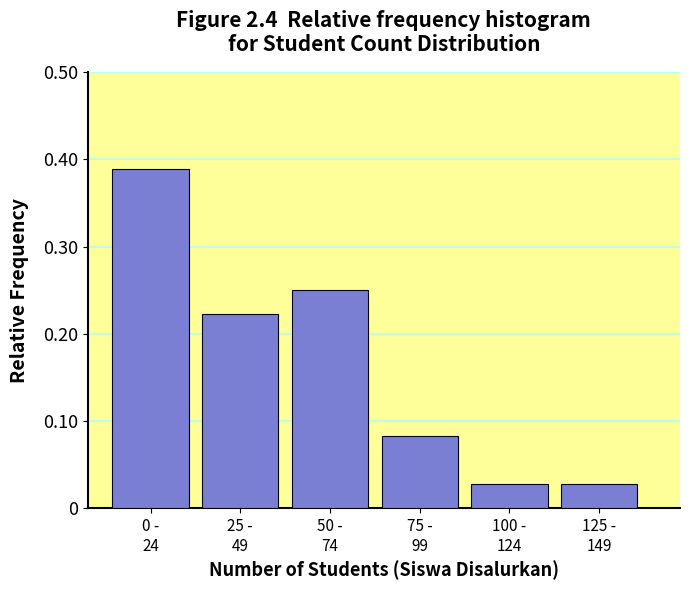

What is the sum of all values?

1.0